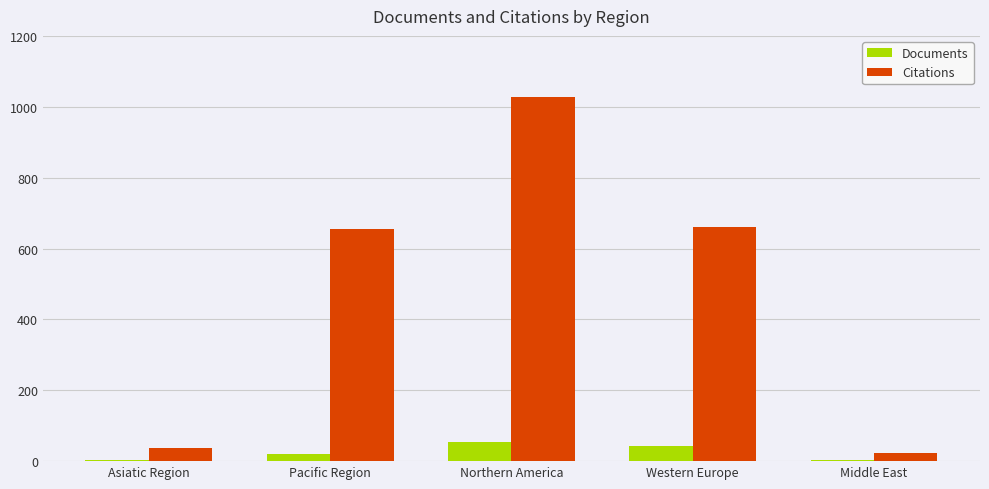

Is the value of Documents at Western Europe greater than the value of Citations at Northern America?

No